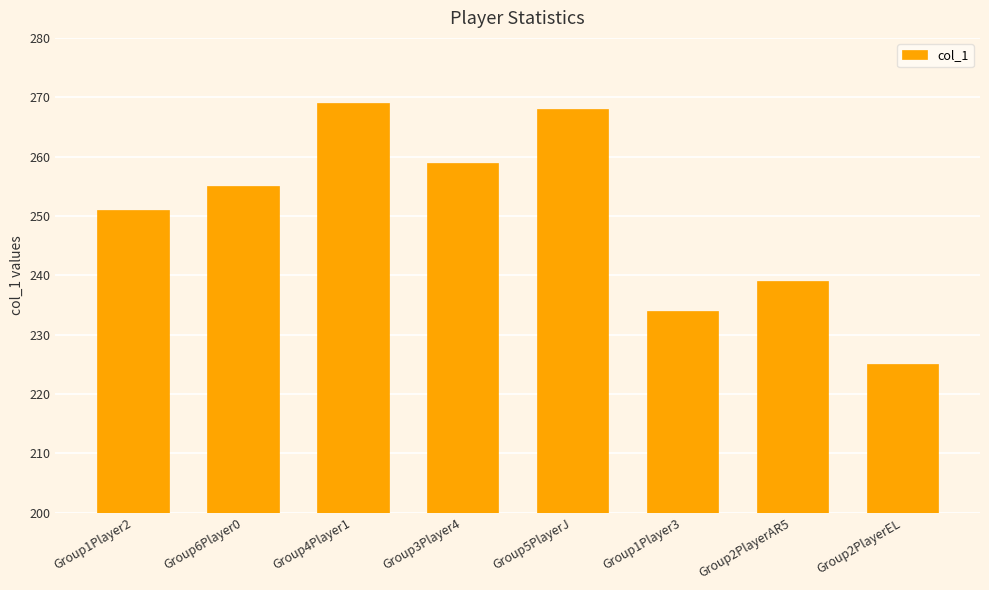

What is the sum of all values?

2000